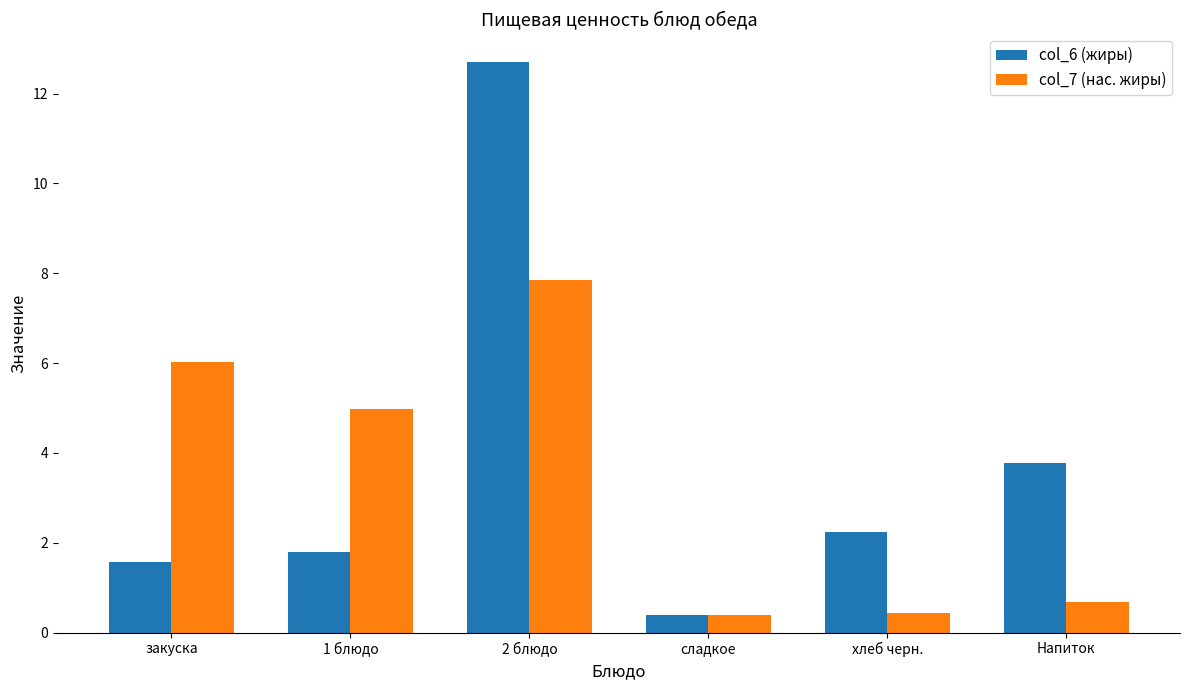

Does the chart contain stacked bars?

No